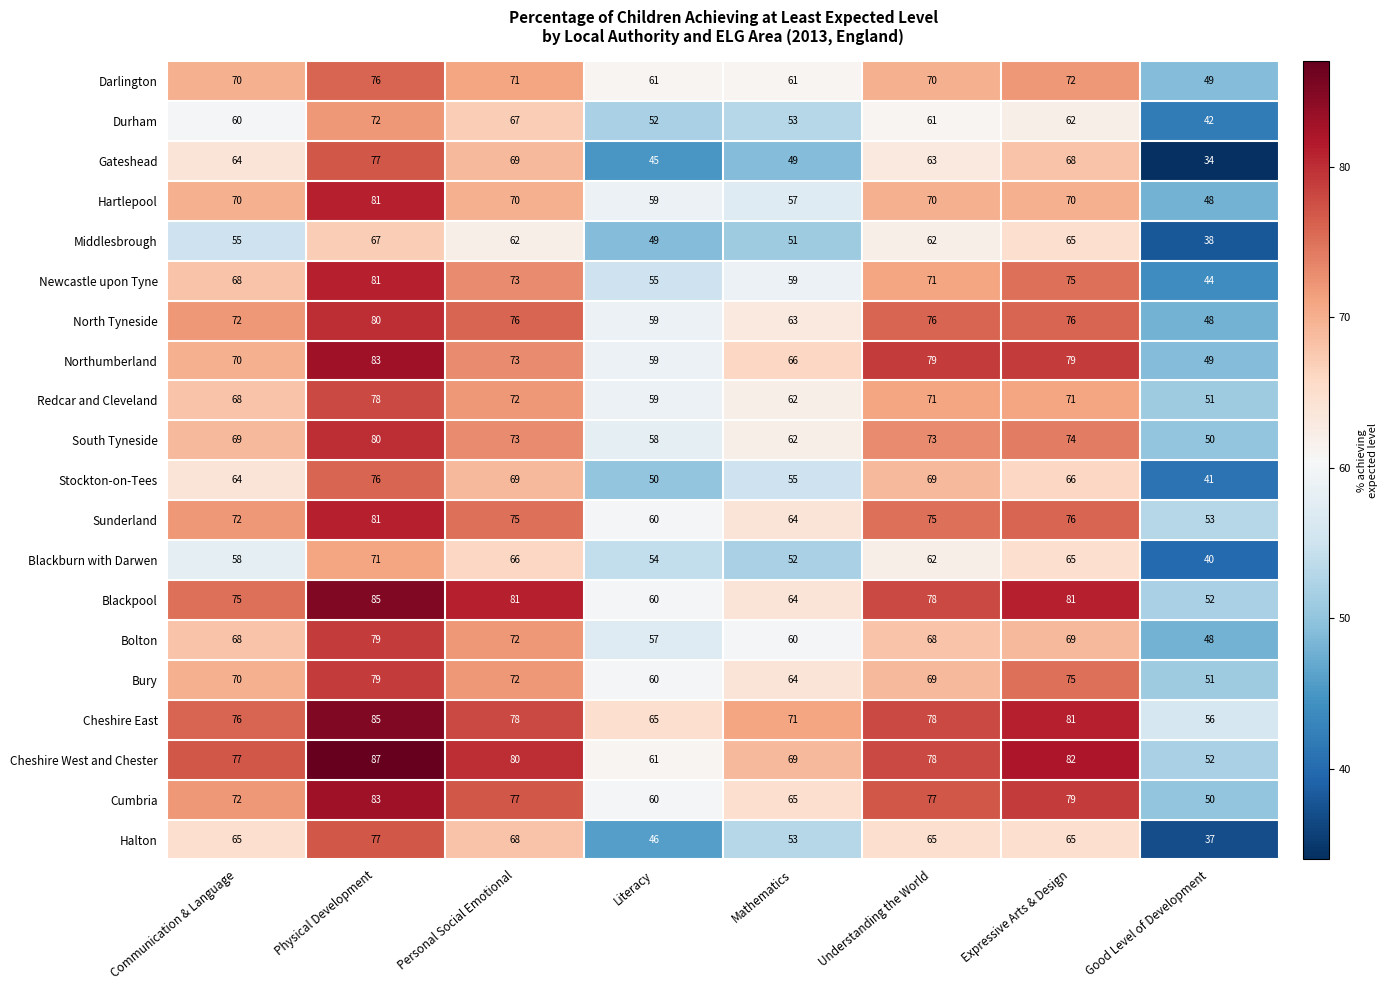

What is the smallest value displayed?

34